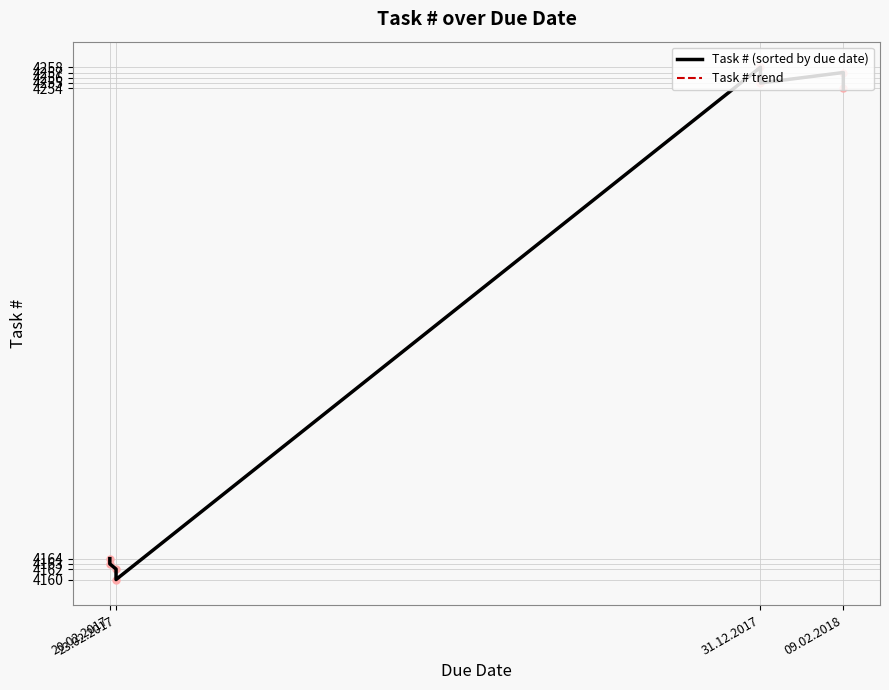

Does the chart display data point markers on the line(s)?

Yes